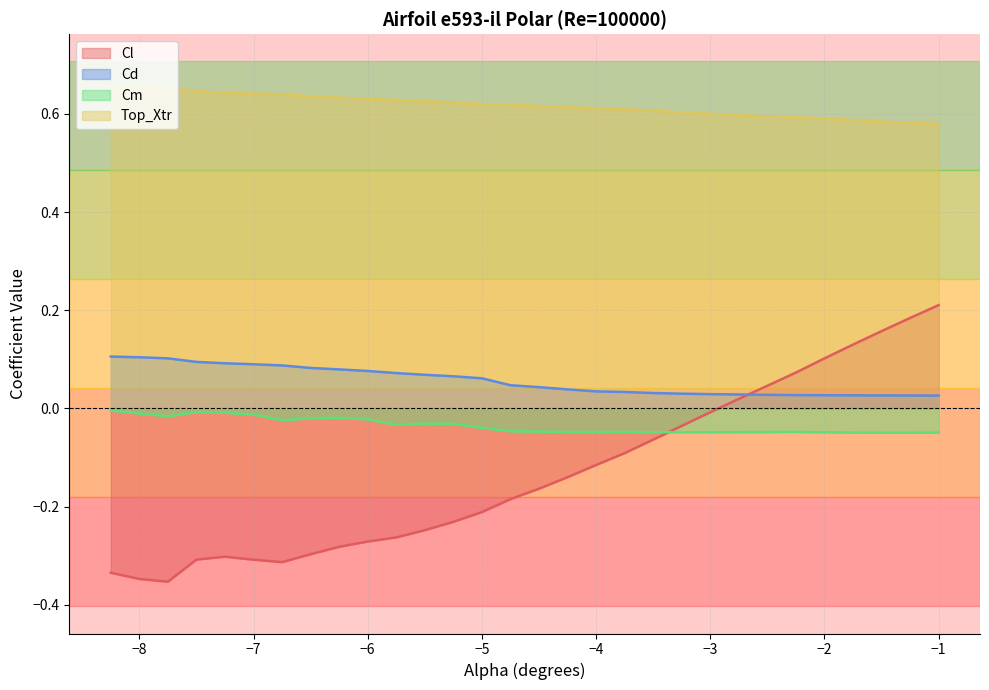

Which series has the largest total across all categories?

Top_Xtr